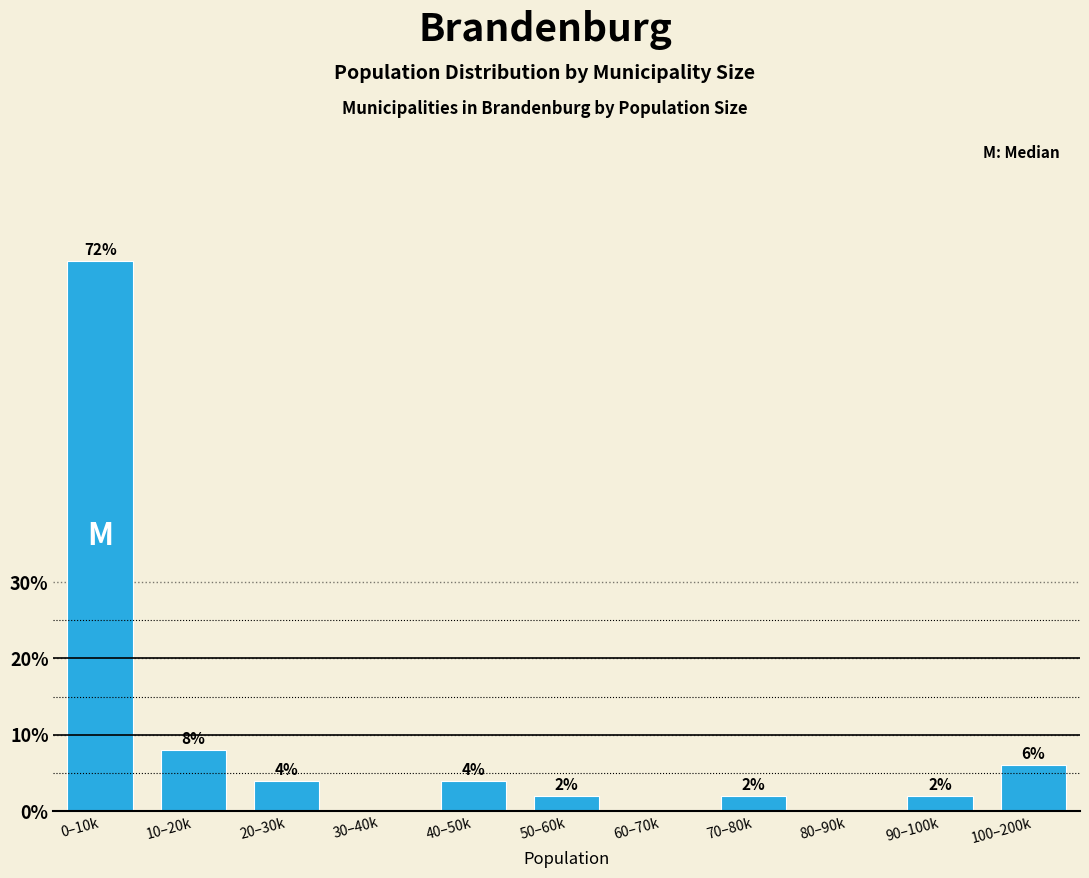

Reading left to right, list all the values displayed in this chart.

0–10k=72	10–20k=8	20–30k=4	30–40k=0	40–50k=4	50–60k=2	60–70k=0	70–80k=2	80–90k=0	90–100k=2	100–200k=6